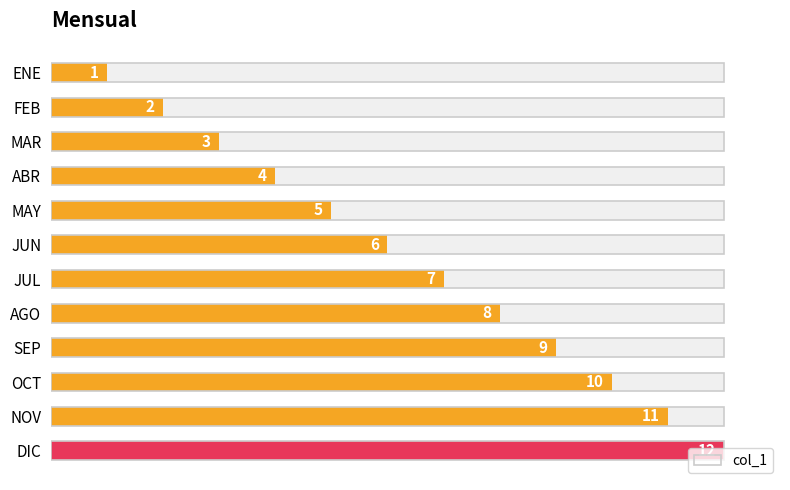

What is the difference between the maximum and minimum values?

11